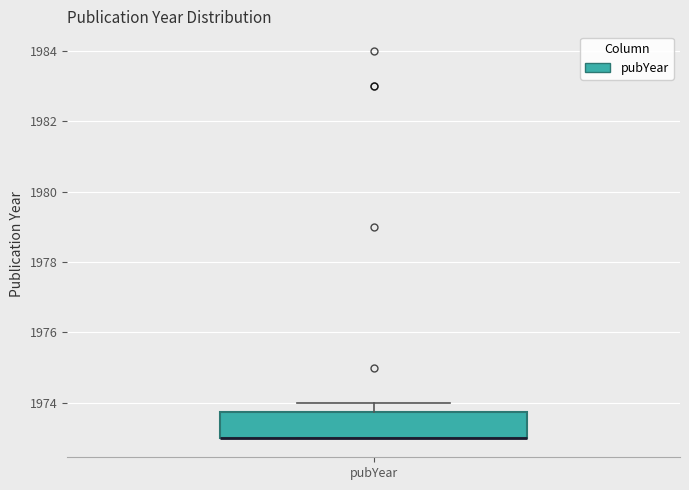

Where does the upper whisker of the box for pubYear end on the y-axis? The values are not printed on the chart, so give them approximately, as read against the axis.

1974.0